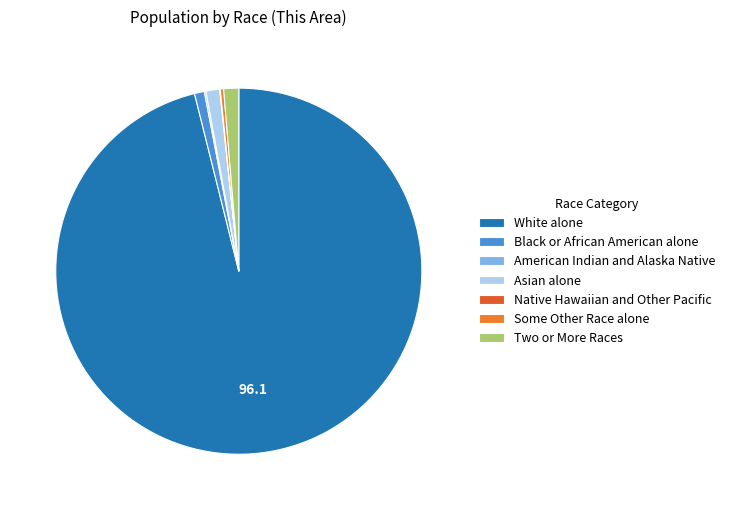

Combined, what portion of the pie is White alone and American Indian and Alaska Native?

96.3%